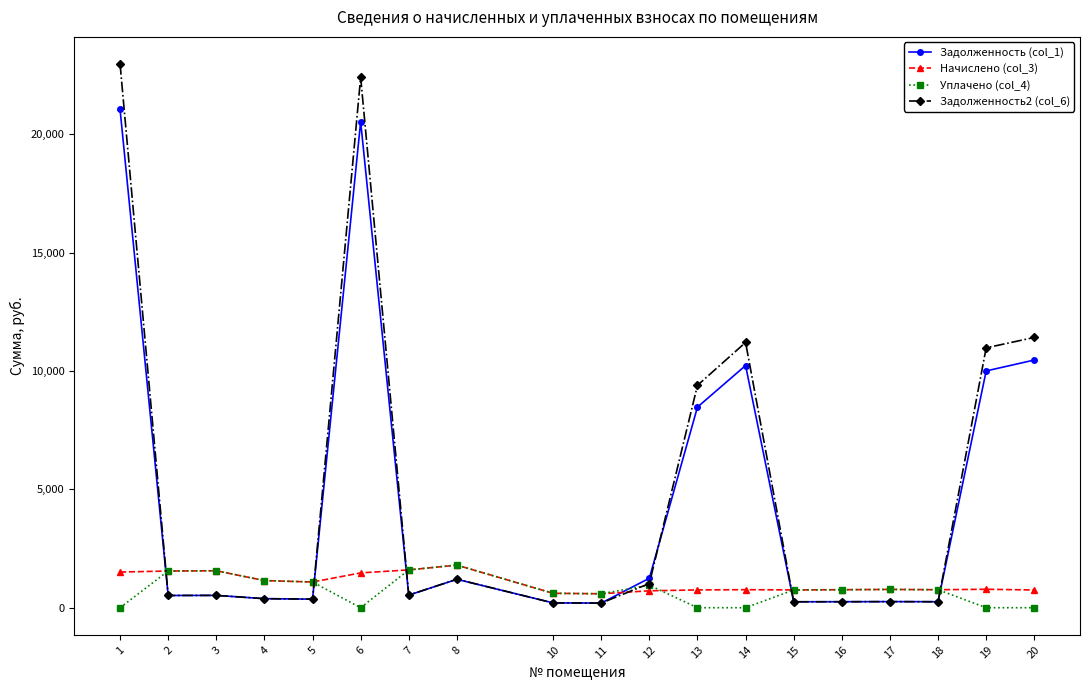

Which series has the largest total across all categories?

Задолженность2 (col_6)